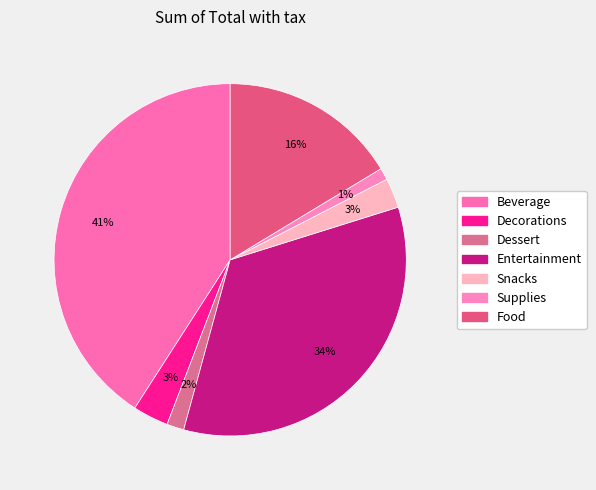

How many slices are in this pie chart?

7